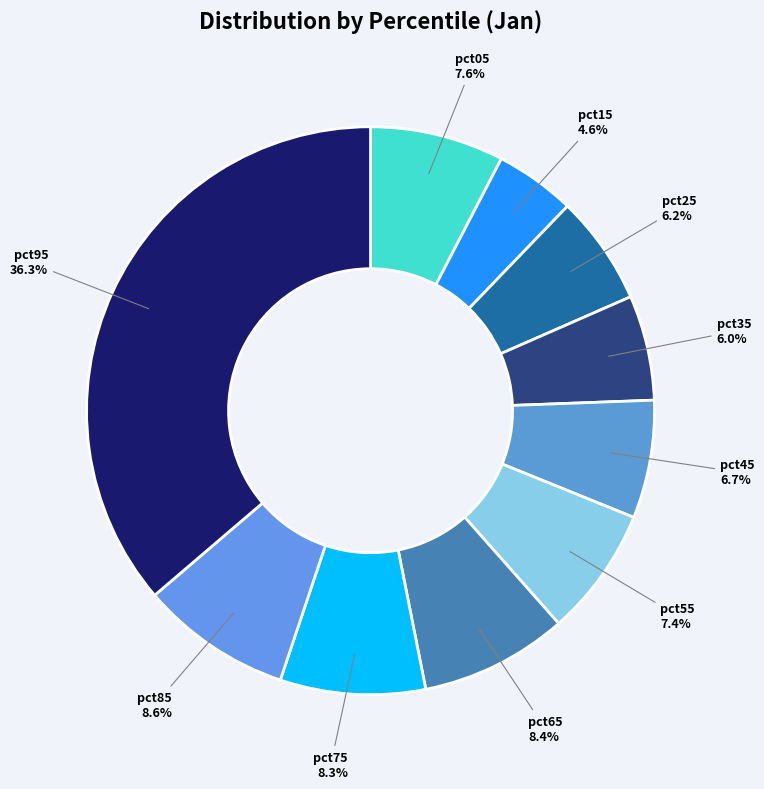

Is it true that pct05 is 8% of the pie?

True